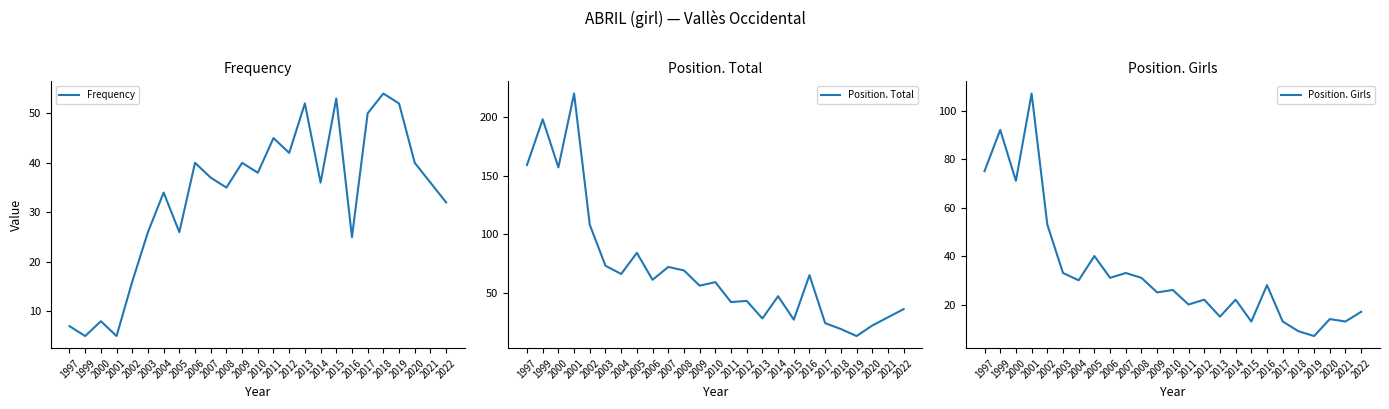

How many interior local peaks does the Frequency series have?

8